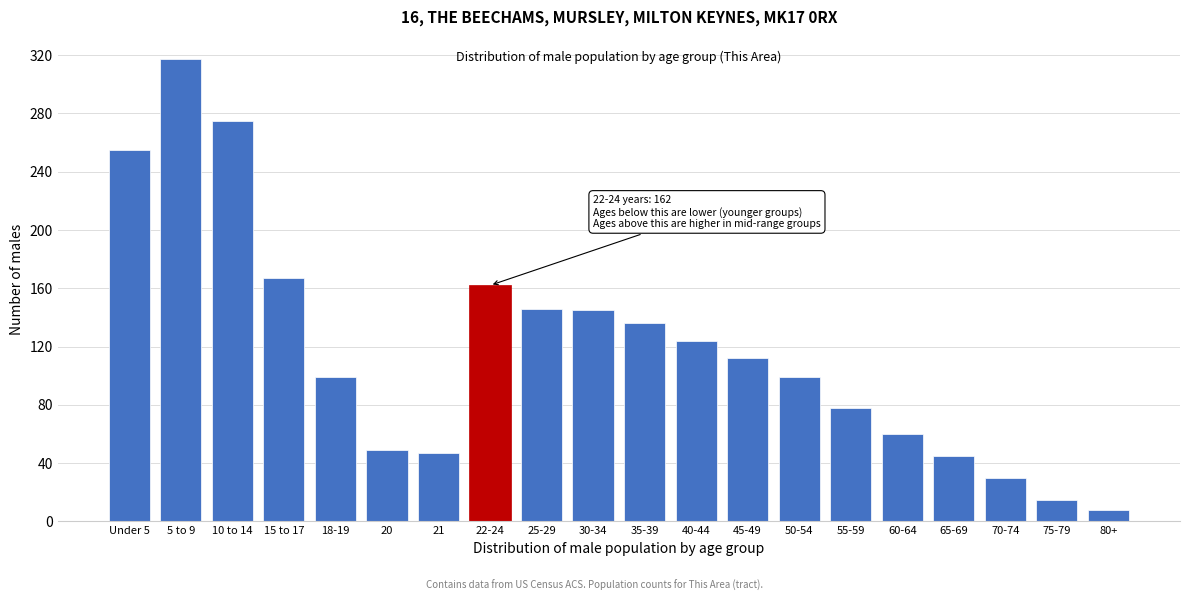

Which category has the highest value across all series?

5 to 9